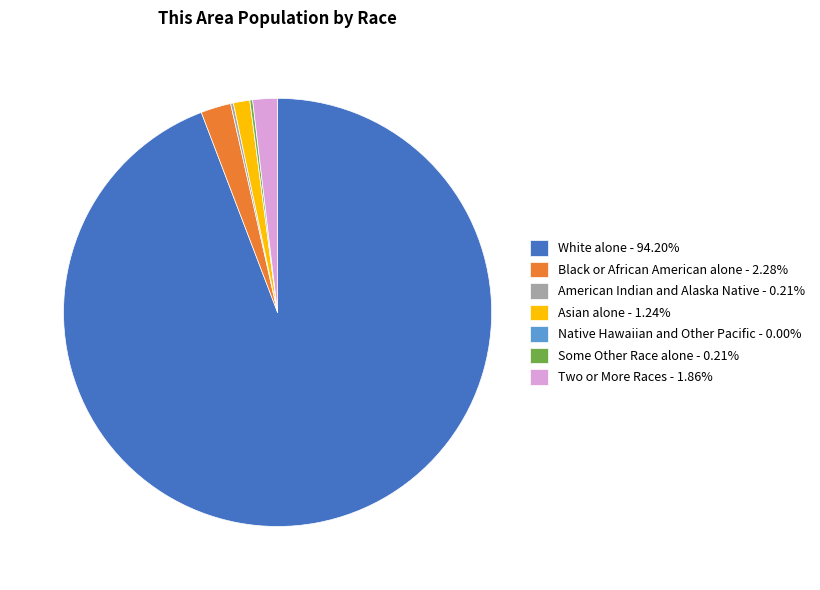

Does White alone - 94.20% represent more than half of the total?

Yes